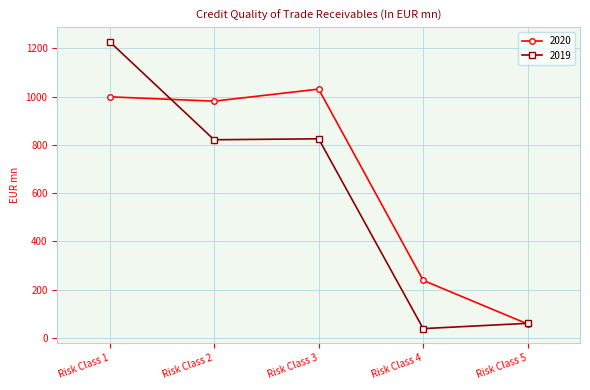

List the series in order of their overall mean, lowest first.

2019, 2020